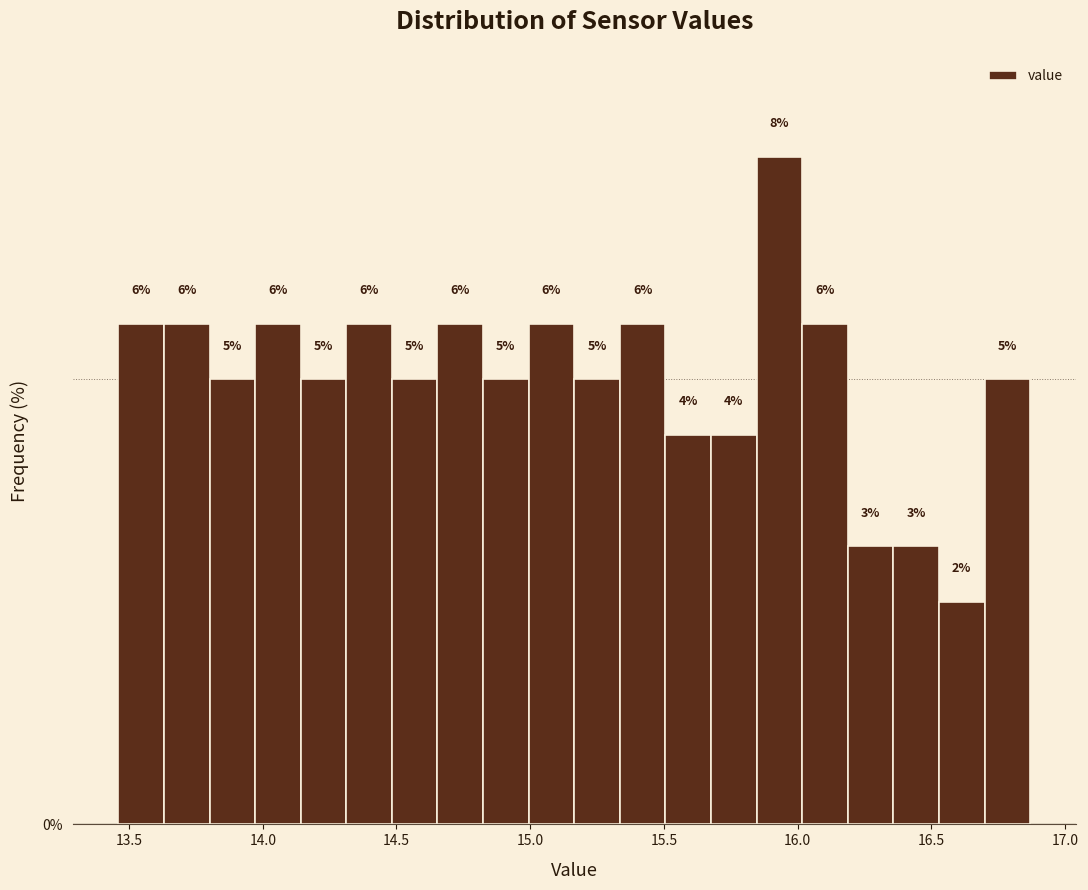

Around what value on the x-axis is the tallest bar? Give the approximate position of its centre, as read against the axis.

15.95